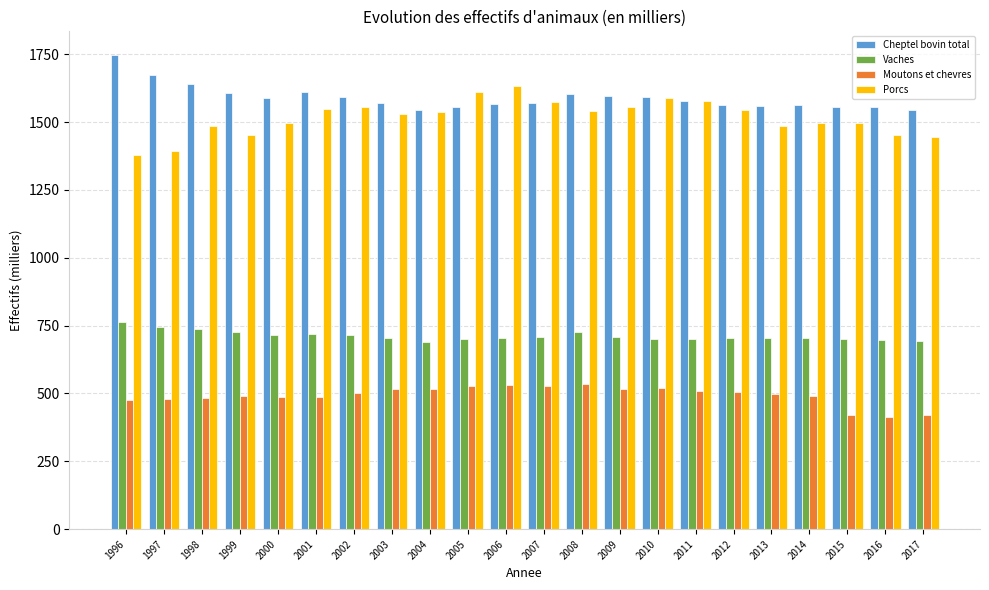

The value of Cheptel bovin total at 1999 is 1608.7. True or false?

True